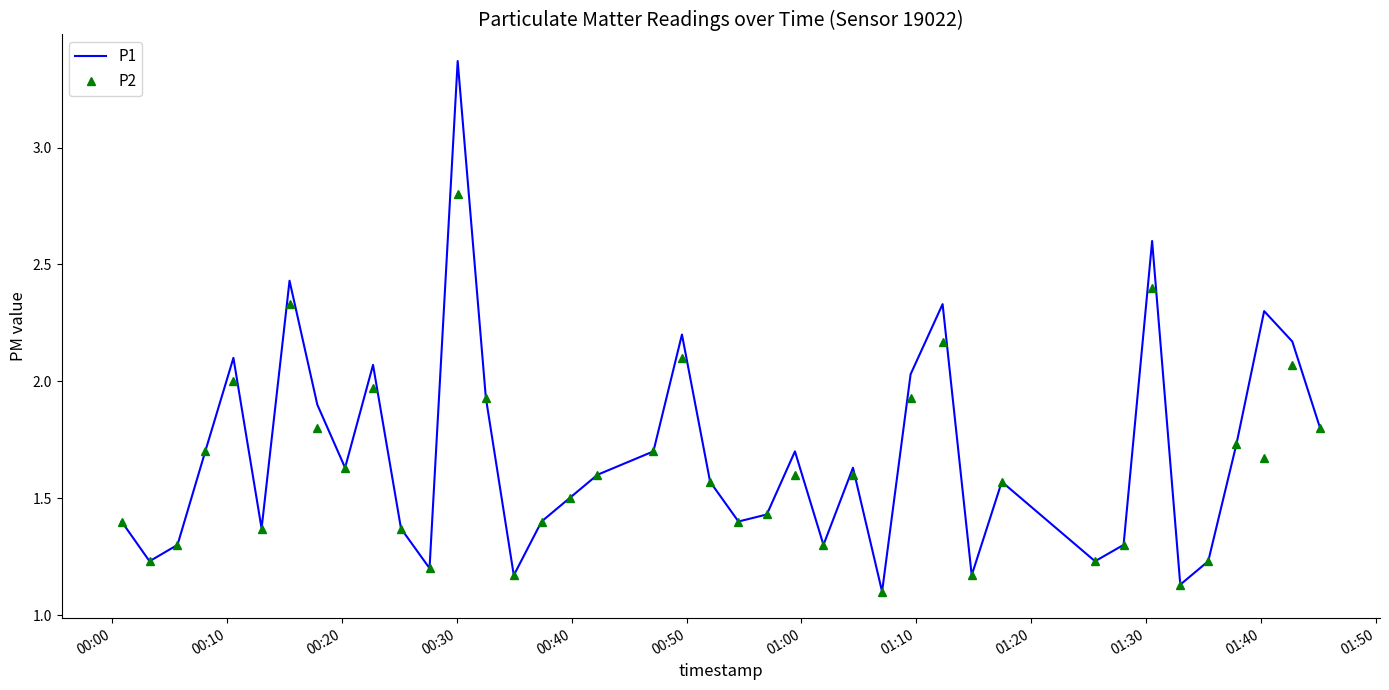

Which series has the largest range (max minus min)?

P1